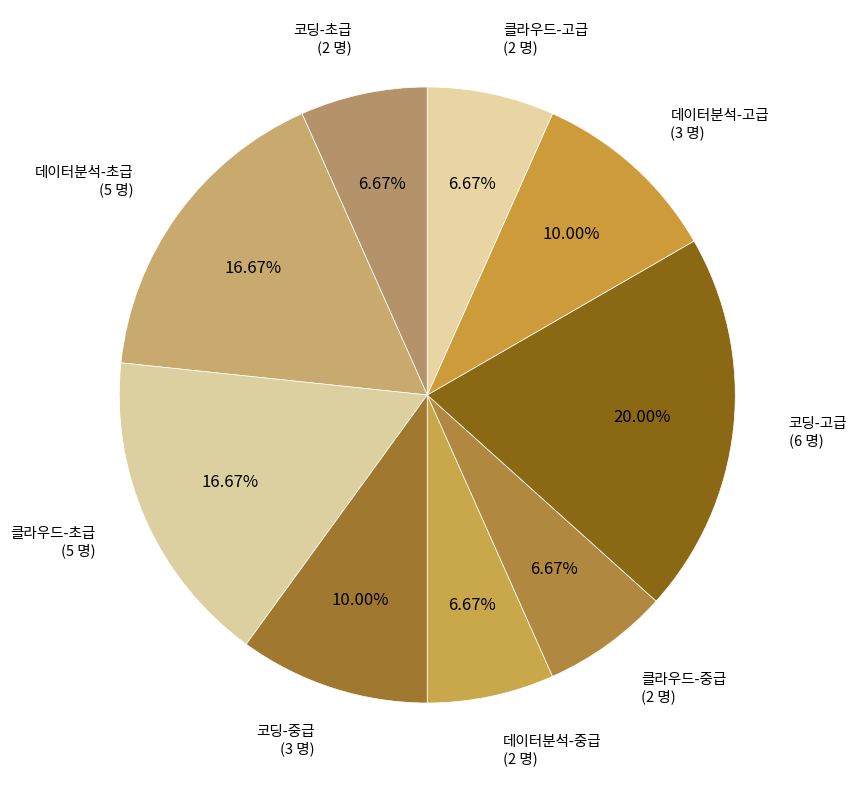

What percentage is the 코딩-고급 slice, to the nearest percent?

20%